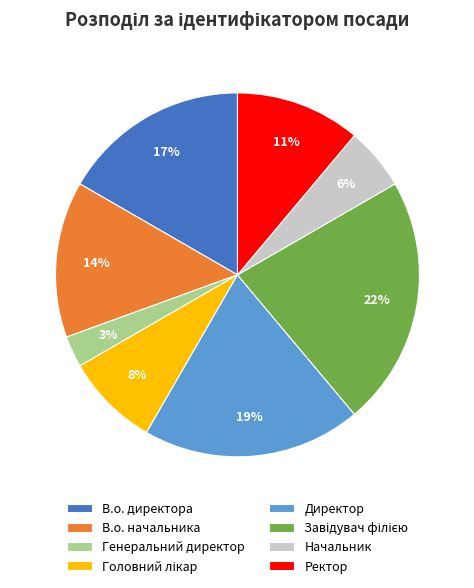

How many slices are in this pie chart?

8